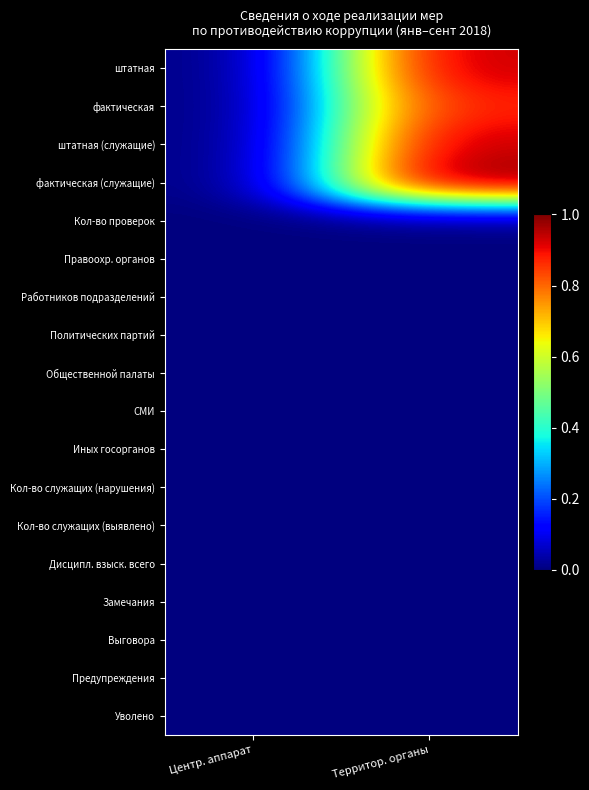

Count the number of categories in the chart.

2